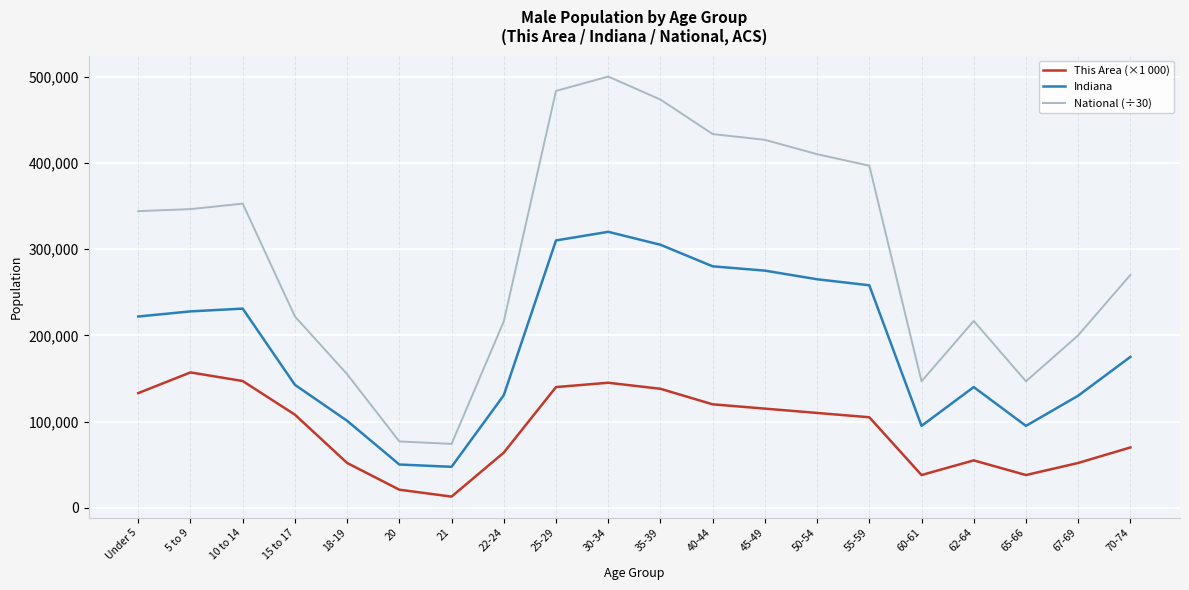

What is the maximum value shown in the chart?

500000.0